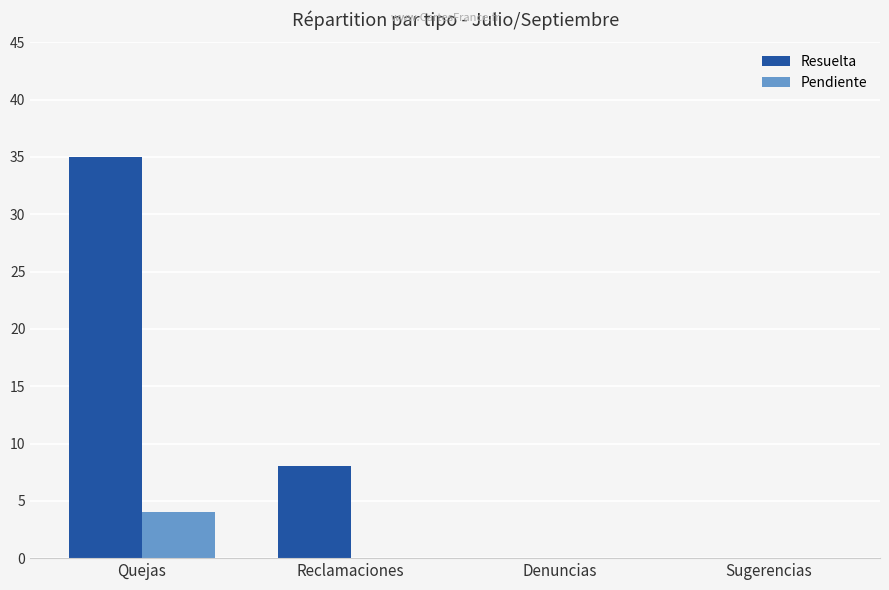

Count the number of categories in the chart.

4